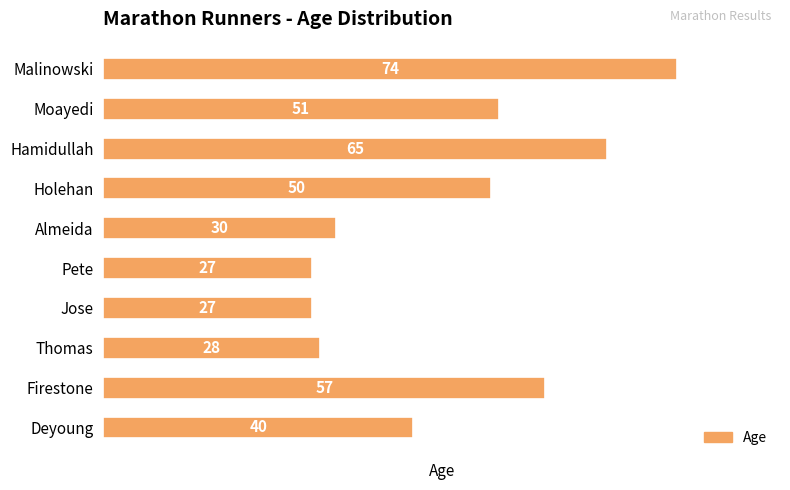

Are the bars grouped side by side (vs. stacked)?

No